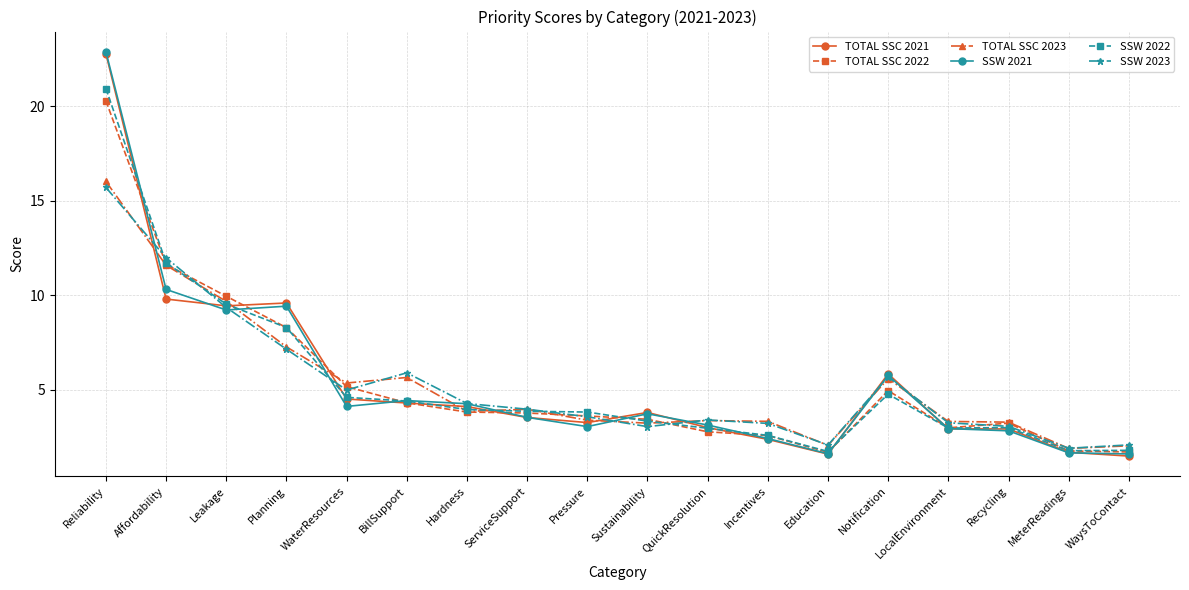

What is the total value across all series at Notification?

32.5